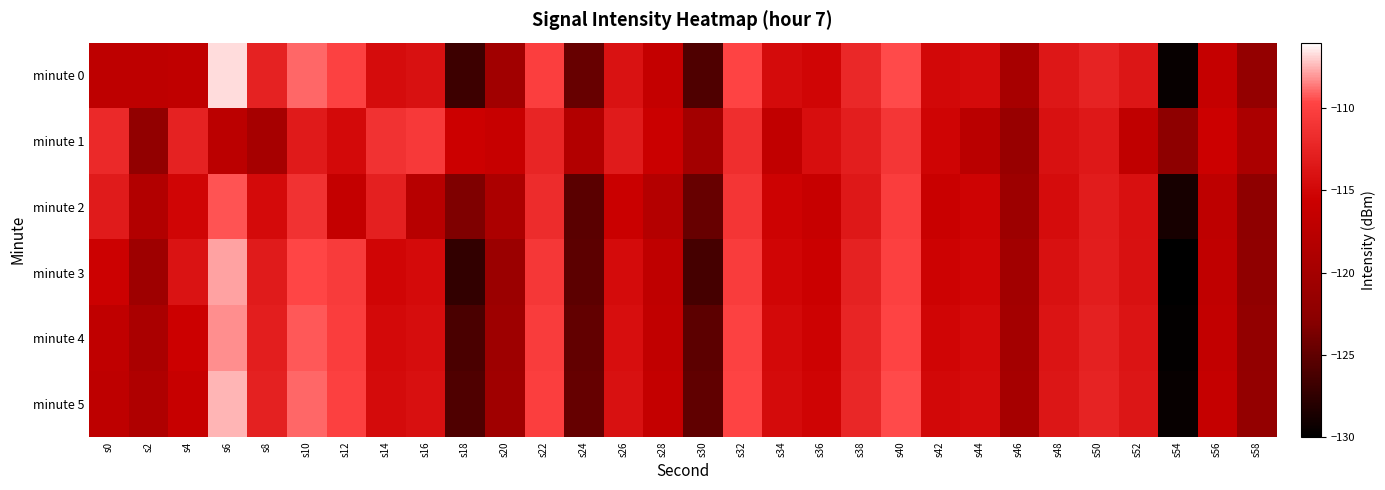

Between s24 and s18, which is larger?

s24